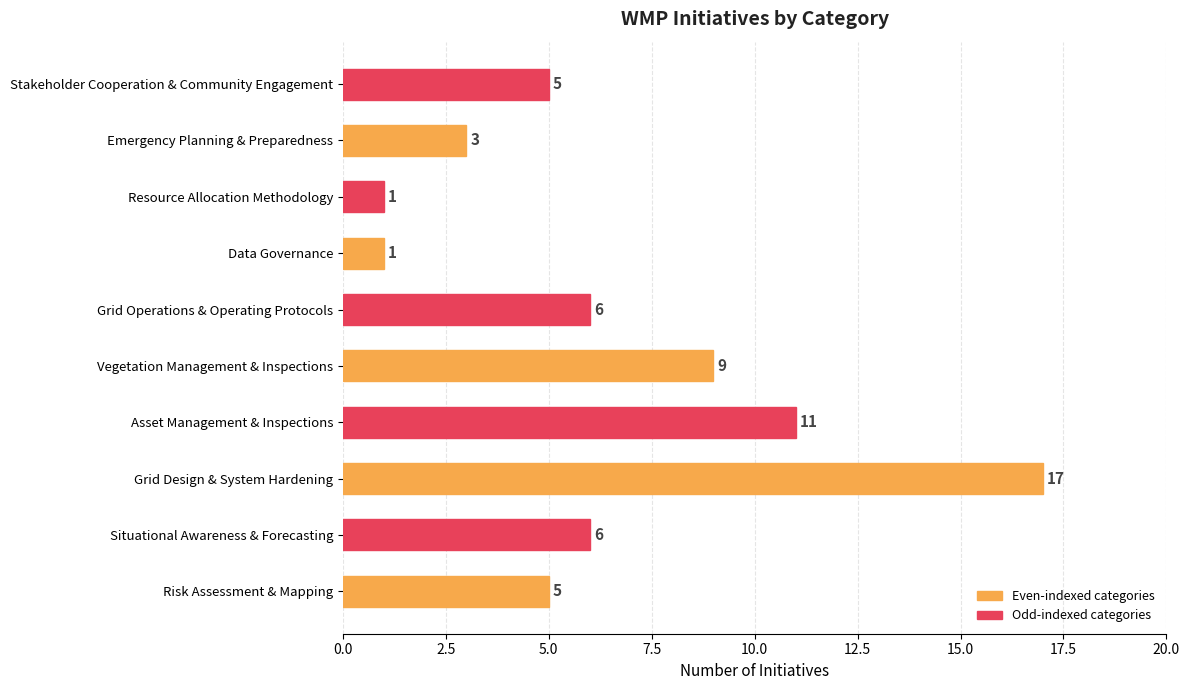

What is the sum of all values?

64